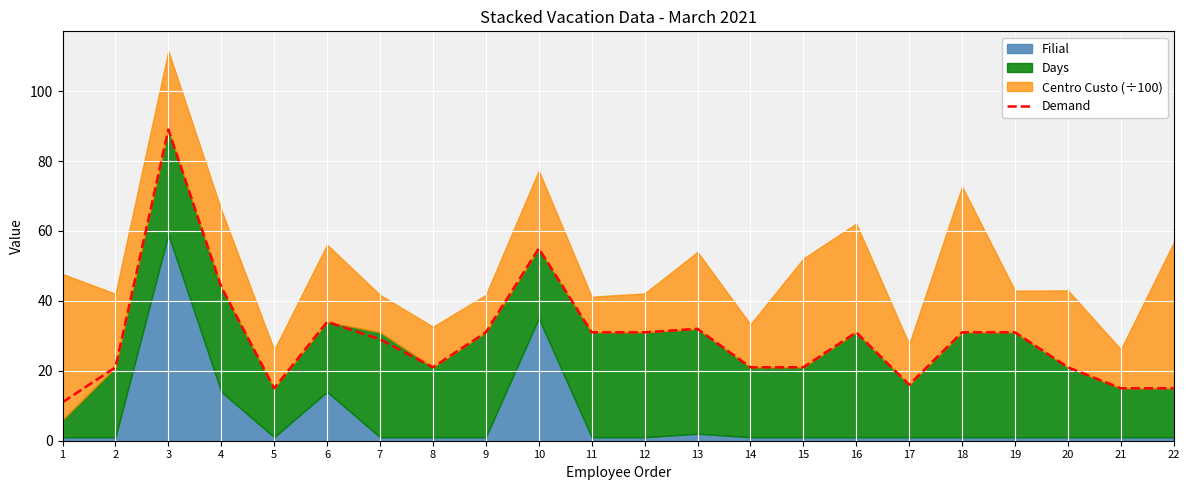

How many interior local valleys (lower than both neighbors) does the data have?

3